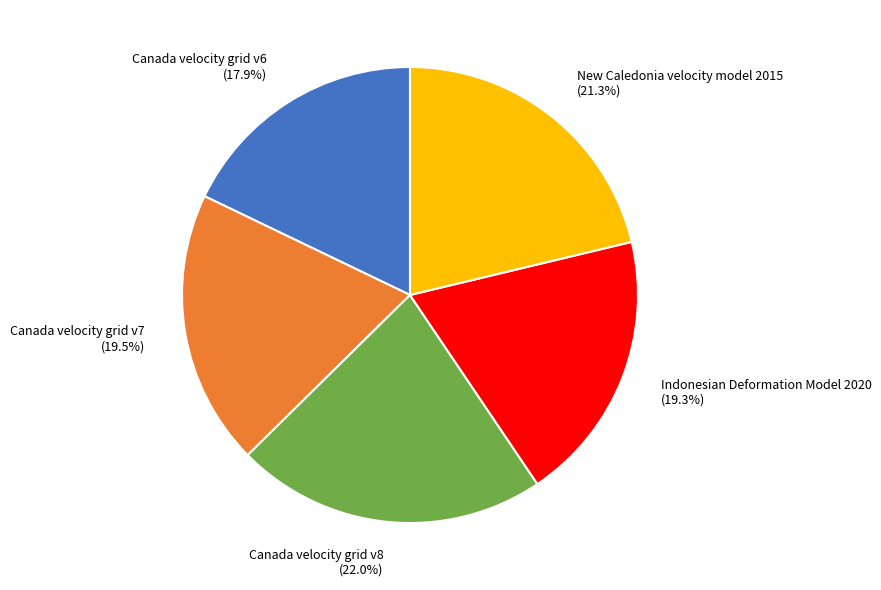

Which slice is the largest?

Canada velocity grid v8